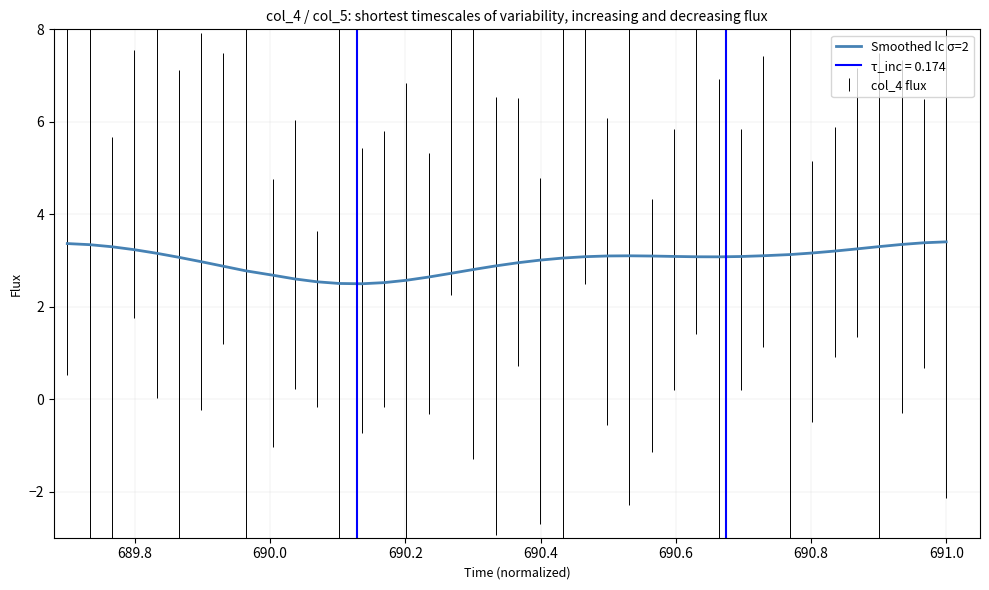

How many interior local valleys (lower than both neighbors) does the data have?

2